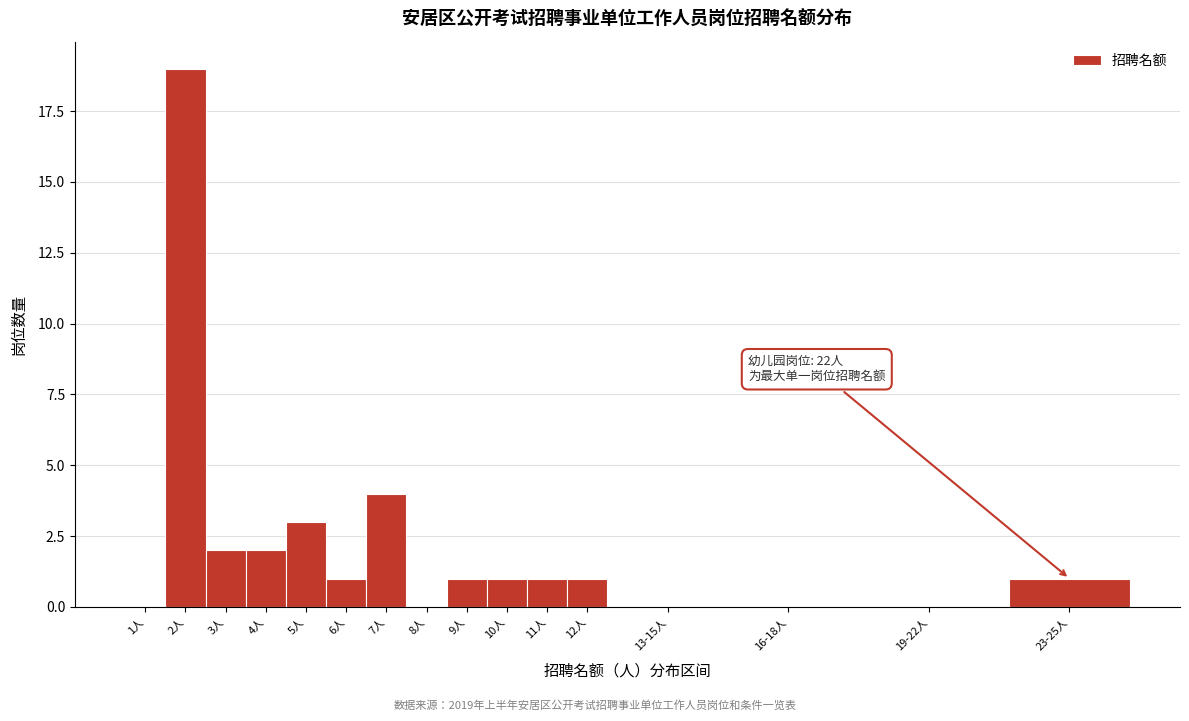

Reading left to right, transcribe all the data shown in this chart.

1人=0	2人=19	3人=2	4人=2	5人=3	6人=1	7人=4	8人=0	9人=1	10人=1	11人=1	12人=1	13-15人=0	16-18人=0	19-22人=0	23-25人=1